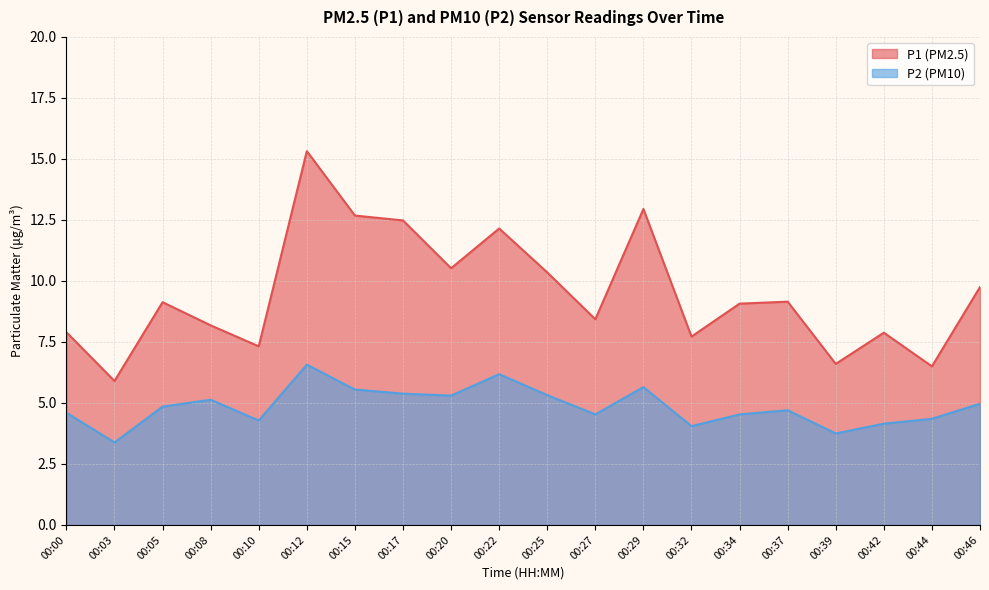

At which category does P2 reach its first local peak?

00:08